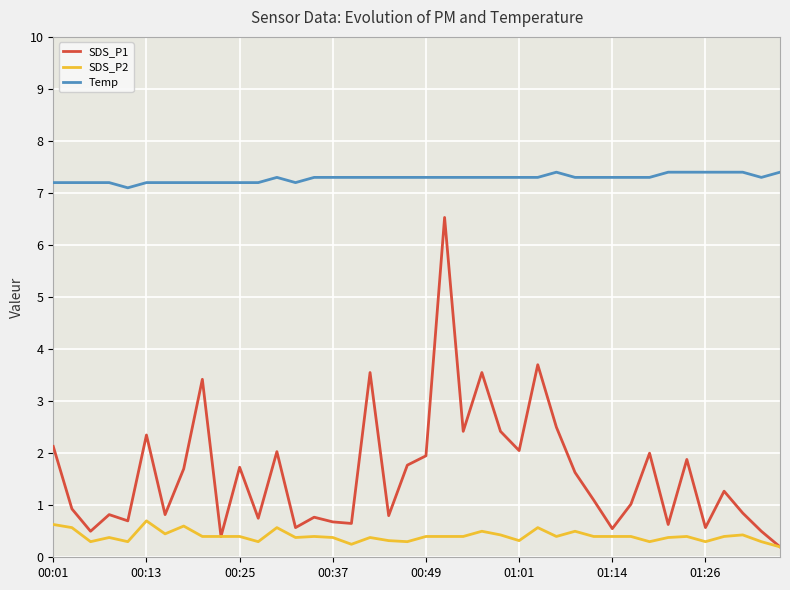

True or false: SDS_P2 and Temp cross at least once.

False